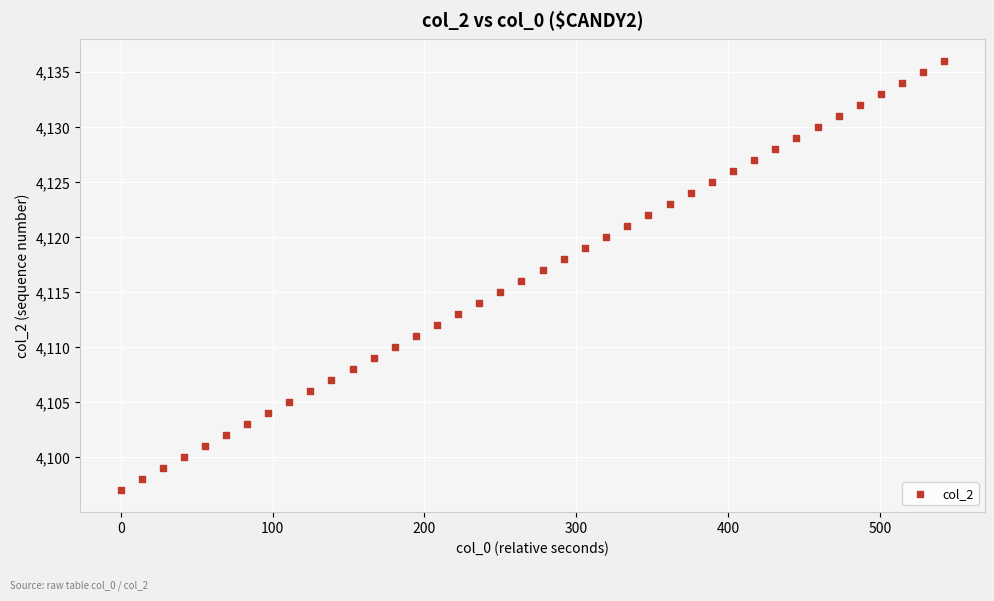

What is the range of Y values (max minus min)?

39